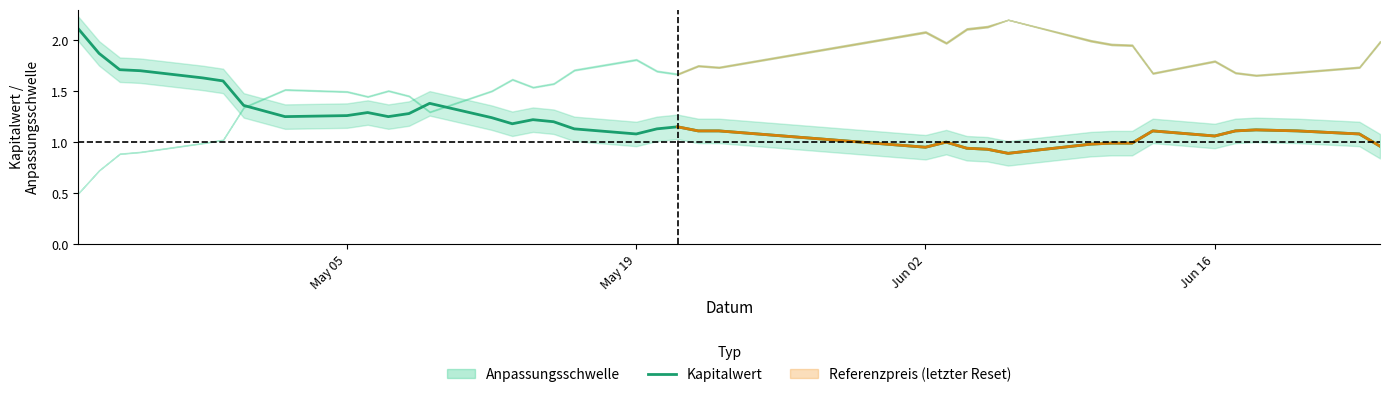

What is the maximum value for Kapitalwert?

2.1